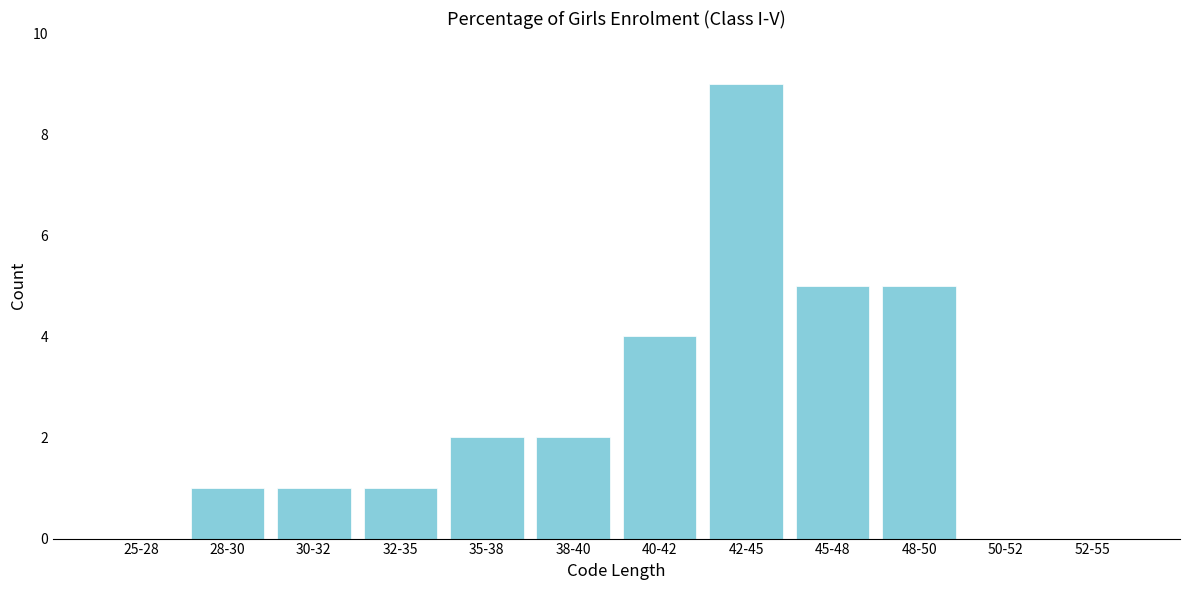

What is the sum of all values?

30